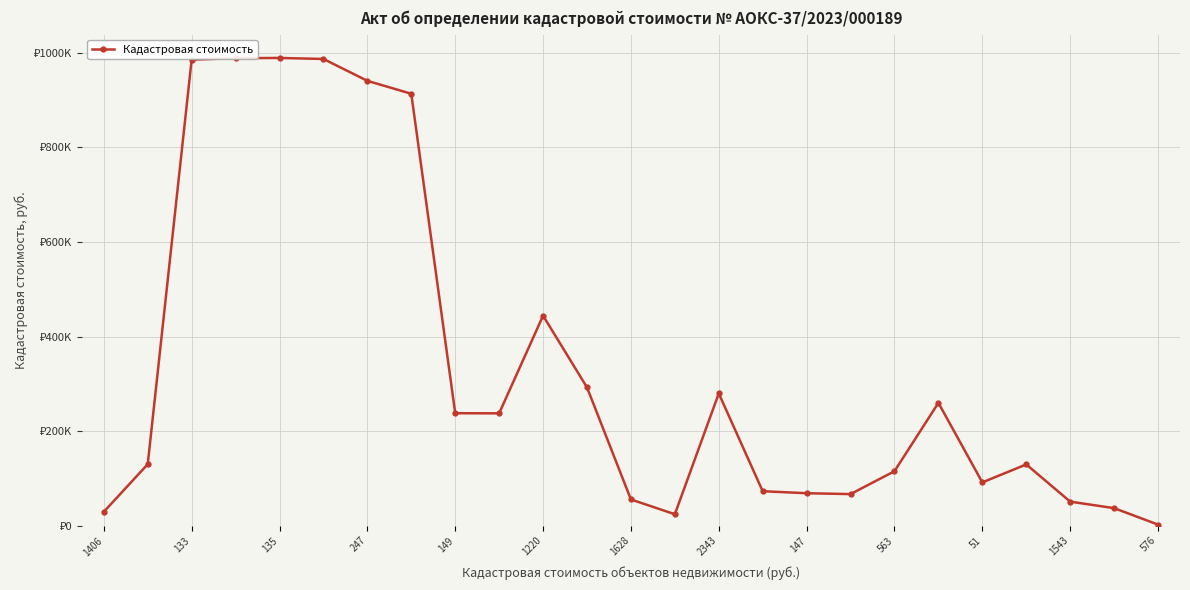

Is this an area chart (filled region under the line)?

No